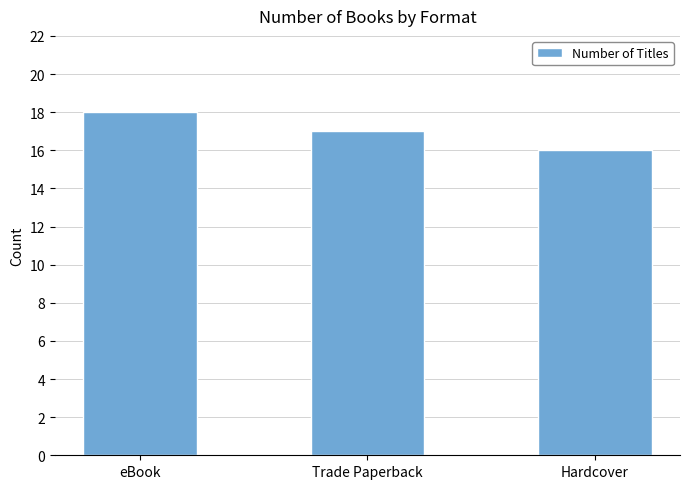

What is the maximum value shown in the chart?

18